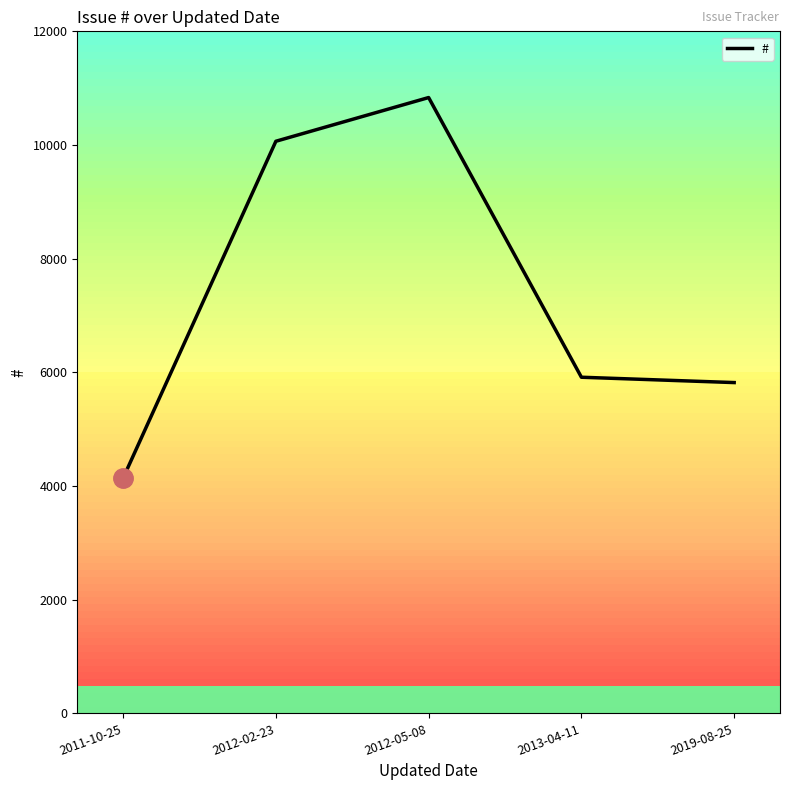

True or false: the data shows 4076 at 2013-04-11.

False